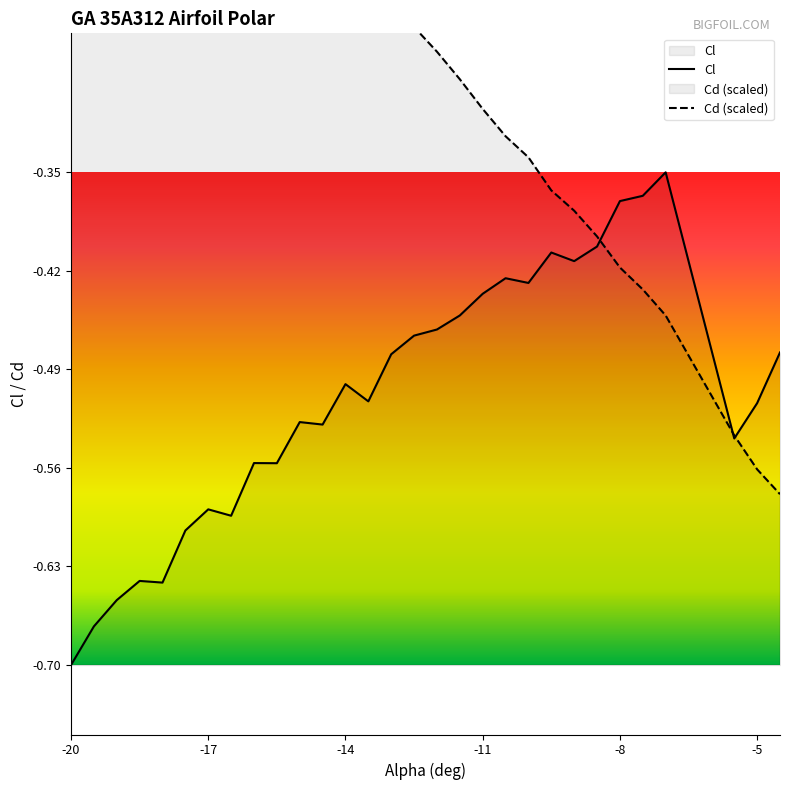

What is the value of the Cd point at the 22nd from the left?

-0.4